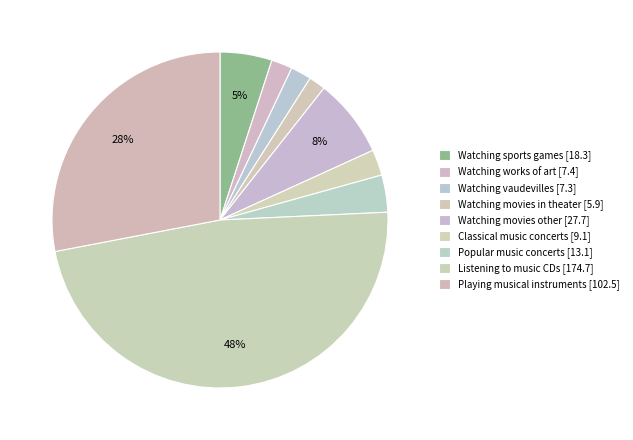

Is the sum of Playing musical instruments [102.5] and Classical music concerts [9.1] greater than half?

No